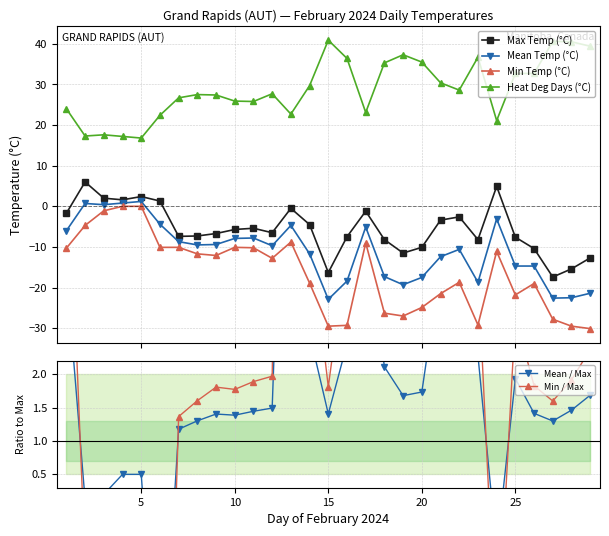

Reading left to right, transcribe all the data shown in this chart.

Max Temp (°C): -1.7	6.0	2.0	1.6	2.4	1.3	-7.4	-7.3	-6.7	-5.7	-5.4	-6.5	-0.5	-4.5	-16.3	-7.5	-1.2	-8.2	-11.5	-10.1	-3.4	-2.6	-8.2	4.9	-7.6	-10.4	-17.4	-15.4	-12.7
Mean Temp (°C): -6.0	0.7	0.4	0.8	1.2	-4.4	-8.7	-9.5	-9.4	-7.9	-7.8	-9.7	-4.7	-11.7	-22.9	-18.4	-5.1	-17.3	-19.3	-17.5	-12.4	-10.6	-18.7	-3.1	-14.7	-14.7	-22.6	-22.5	-21.4
Min Temp (°C): -10.3	-4.7	-1.1	0.0	0.0	-10.1	-10.1	-11.7	-12.1	-10.1	-10.2	-12.8	-8.8	-18.9	-29.5	-29.3	-9.0	-26.3	-27.0	-24.9	-21.5	-18.7	-29.2	-11.1	-21.8	-19.0	-27.8	-29.5	-30.1
Heat Deg Days (°C): 24.0	17.3	17.6	17.2	16.8	22.4	26.7	27.5	27.4	25.9	25.8	27.7	22.7	29.7	40.9	36.4	23.1	35.3	37.3	35.5	30.4	28.6	36.7	21.1	32.7	32.7	40.6	40.5	39.4
Mean / Max: 3.5	0.1	0.2	0.5	0.5	-3.4	1.2	1.3	1.4	1.4	1.4	1.5	9.4	2.6	1.4	2.5	4.2	2.1	1.7	1.7	3.6	4.1	2.3	-0.6	1.9	1.4	1.3	1.5	1.7
Min / Max: 6.1	-0.8	-0.6	0.0	0.0	-7.8	1.4	1.6	1.8	1.8	1.9	2.0	17.6	4.2	1.8	3.9	7.5	3.2	2.3	2.5	6.3	7.2	3.6	-2.3	2.9	1.8	1.6	1.9	2.4